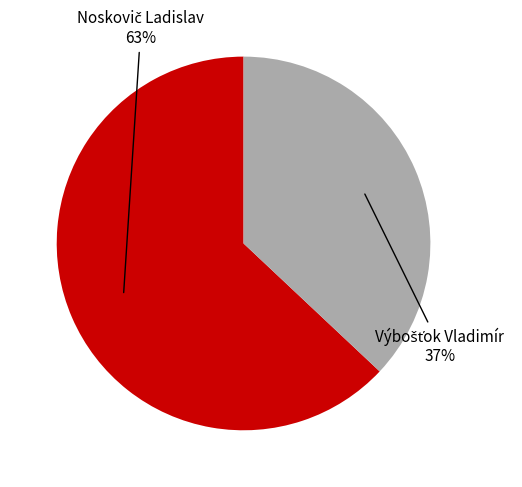

To the nearest percent, what is the average slice percentage?

50%